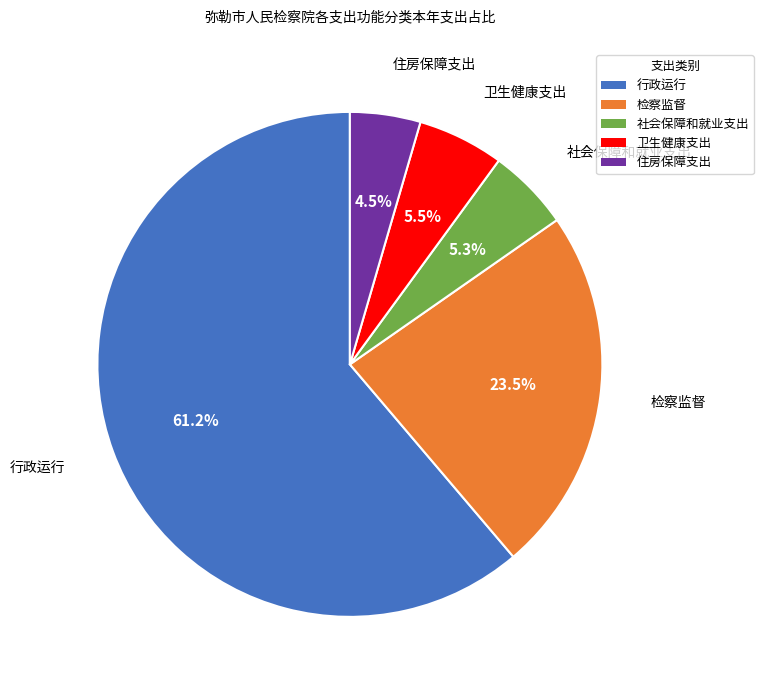

To the nearest percent, what portion does 社会保障和就业支出 represent?

5%